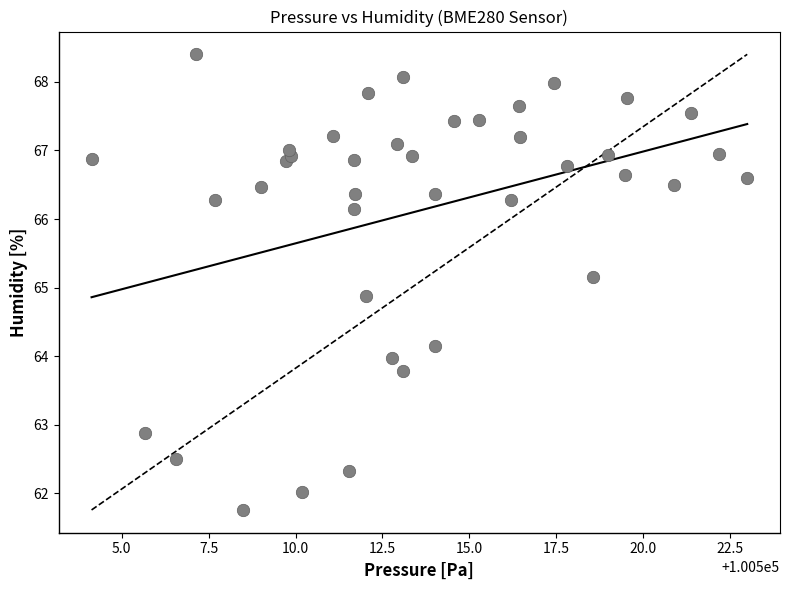

What is the range of X values (max minus min)?

18.9